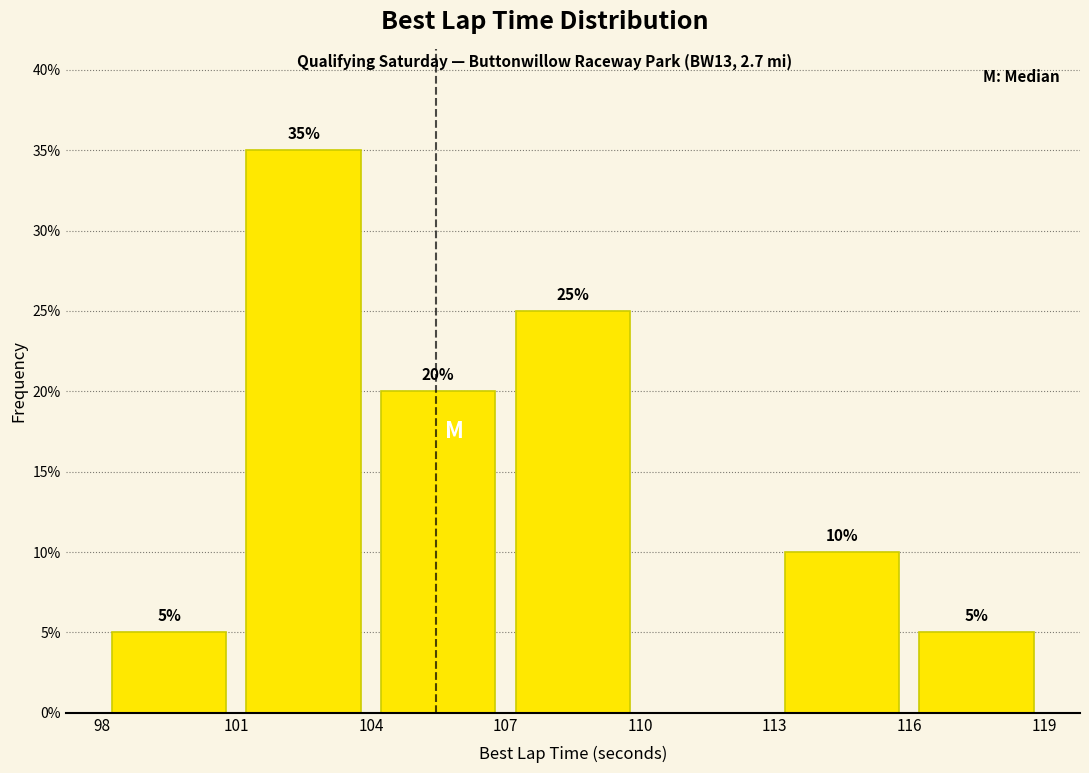

Which range on the x-axis has the tallest bar?

101 to 104